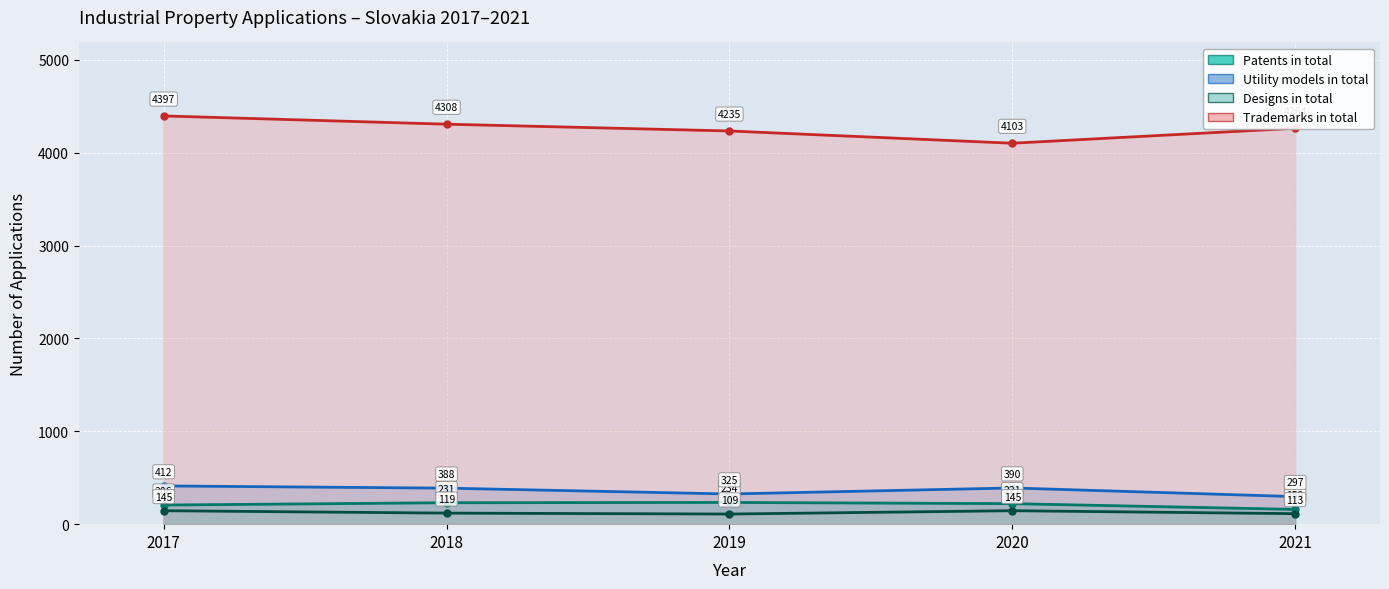

What is the smallest value displayed?

109